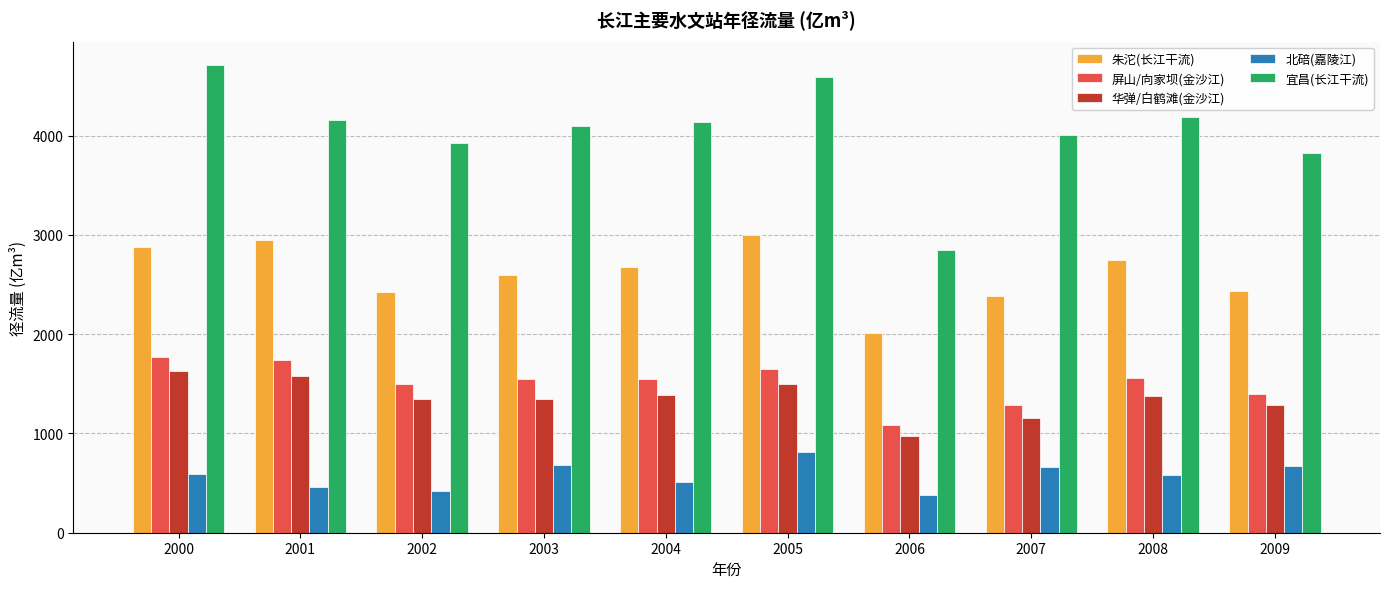

How many data points in 朱沱(长江干流) are less than 2676?

5